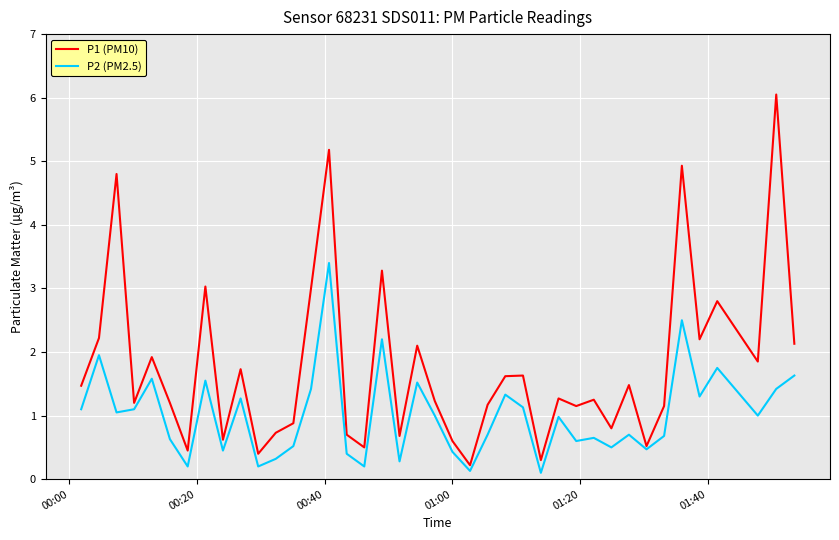

How many lines are shown in the chart?

2